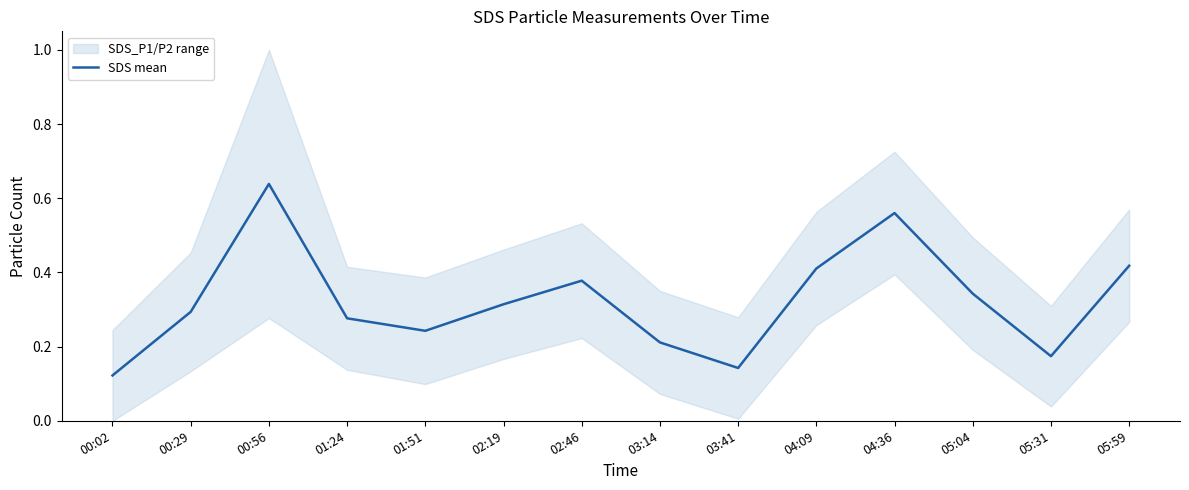

Reading left to right, extract all data points from this chart.

00:02=0.1	00:29=0.3	00:56=0.6	01:24=0.3	01:51=0.2	02:19=0.3	02:46=0.4	03:14=0.2	03:41=0.1	04:09=0.4	04:36=0.6	05:04=0.3	05:31=0.2	05:59=0.4